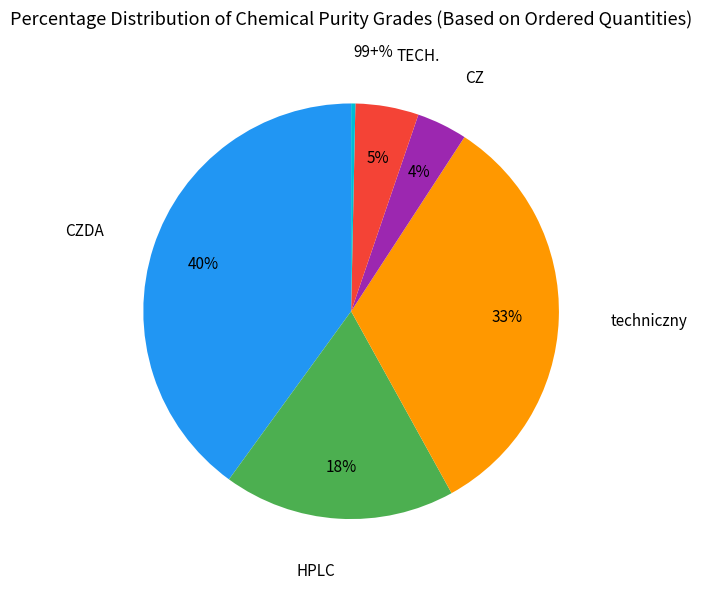

The 99+% slice represents 0% of the pie. True or false?

True